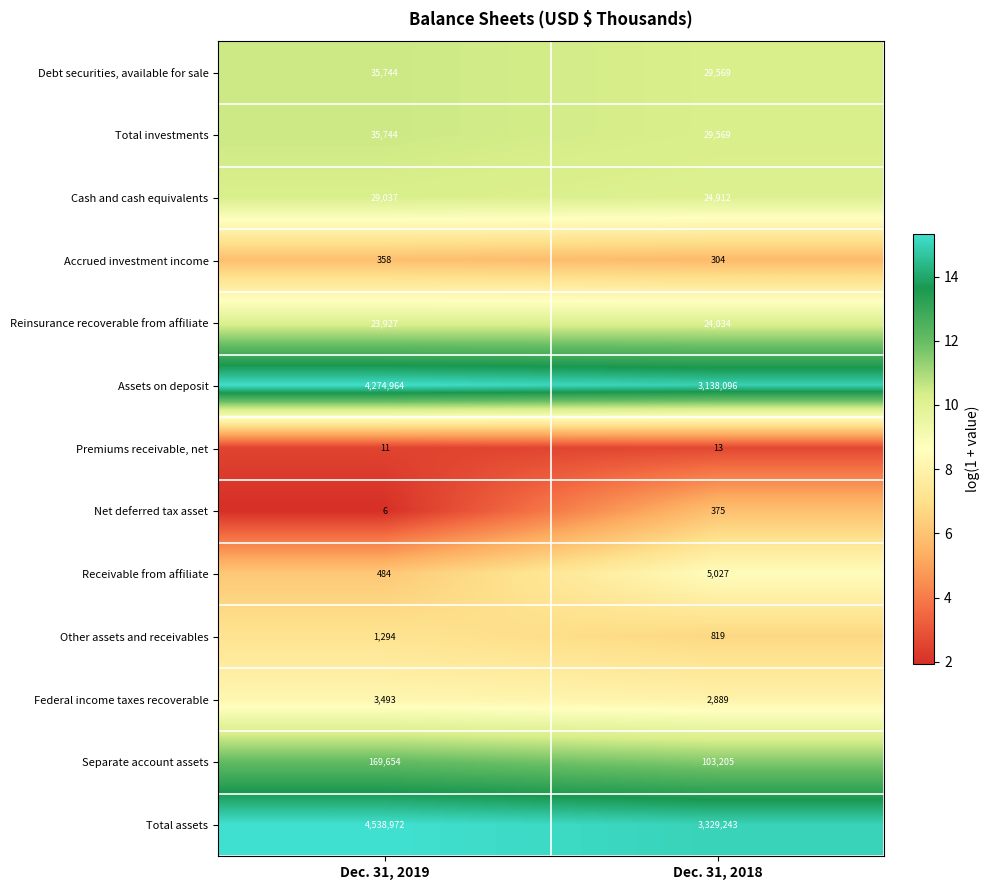

Reading left to right, list all the values displayed in this chart.

Debt securities, available for sale: Dec. 31, 2019=35744	Dec. 31, 2018=29569
Total investments: Dec. 31, 2019=35744	Dec. 31, 2018=29569
Cash and cash equivalents: Dec. 31, 2019=29037	Dec. 31, 2018=24912
Accrued investment income: Dec. 31, 2019=358	Dec. 31, 2018=304
Reinsurance recoverable from affiliate: Dec. 31, 2019=23927	Dec. 31, 2018=24034
Assets on deposit: Dec. 31, 2019=4274964	Dec. 31, 2018=3138096
Premiums receivable, net: Dec. 31, 2019=11	Dec. 31, 2018=13
Net deferred tax asset: Dec. 31, 2019=6	Dec. 31, 2018=375
Receivable from affiliate: Dec. 31, 2019=484	Dec. 31, 2018=5027
Other assets and receivables: Dec. 31, 2019=1294	Dec. 31, 2018=819
Federal income taxes recoverable: Dec. 31, 2019=3493	Dec. 31, 2018=2889
Separate account assets: Dec. 31, 2019=169654	Dec. 31, 2018=103205
Total assets: Dec. 31, 2019=4538972	Dec. 31, 2018=3329243